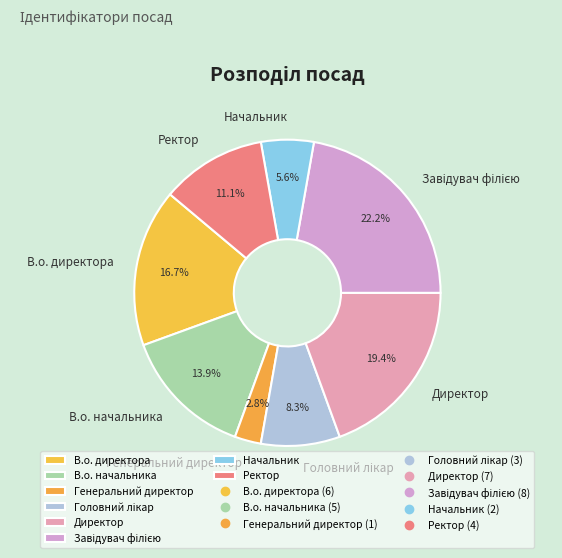

To the nearest percent, what portion does Генеральний директор represent?

3%